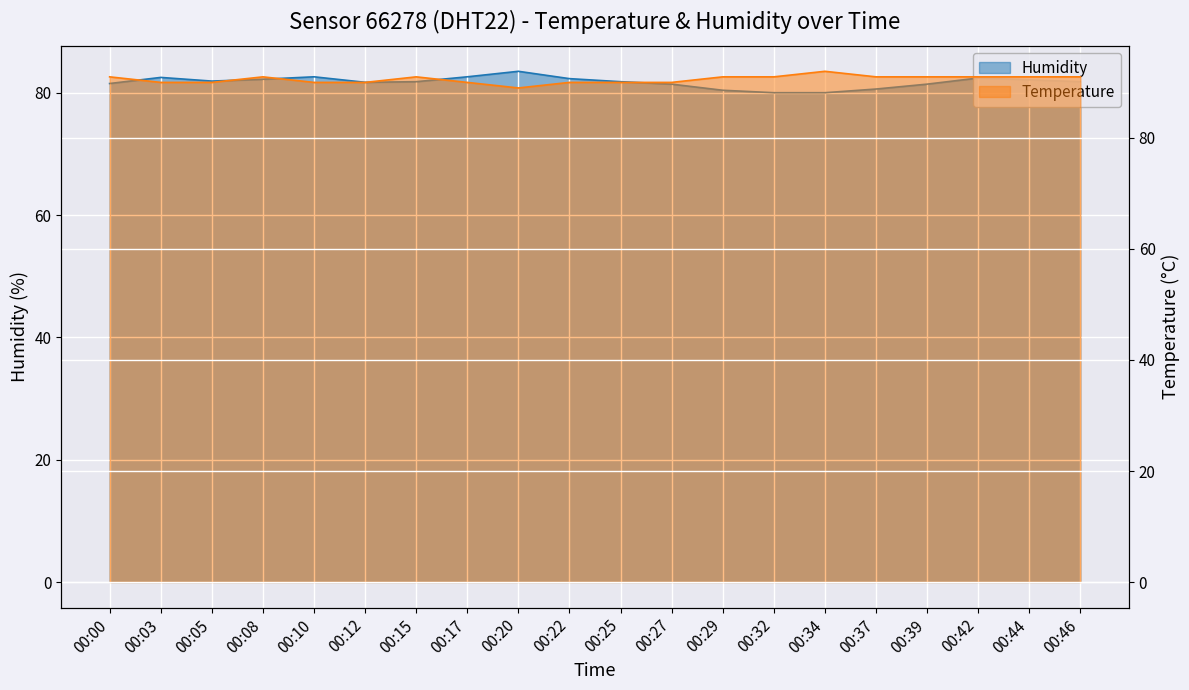

How many data points in Temperature are less than 91?

9